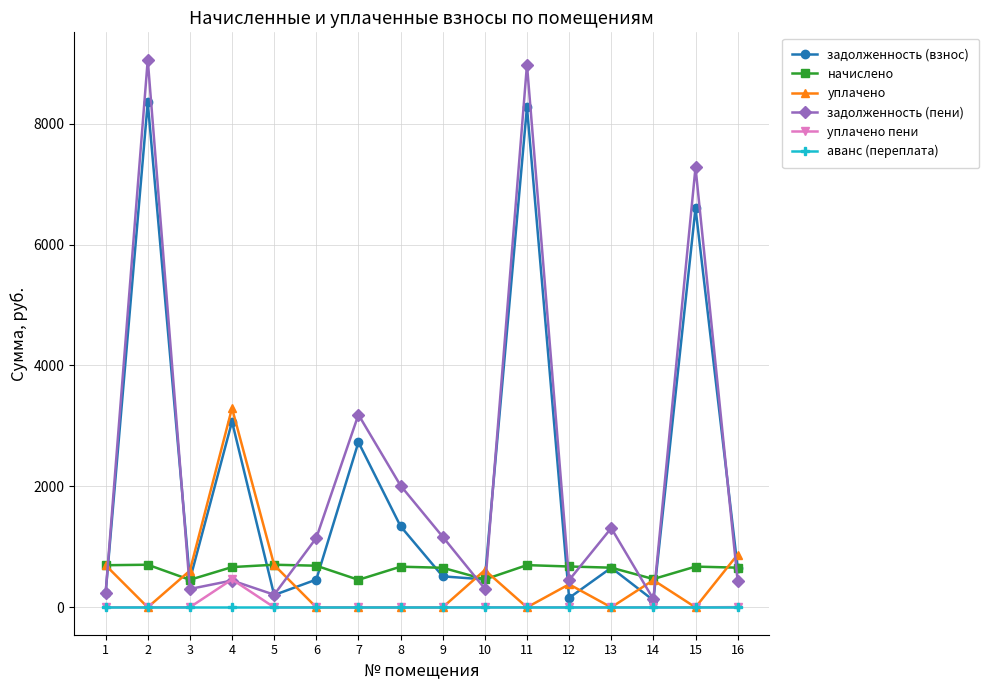

How many data points does each series have?

16